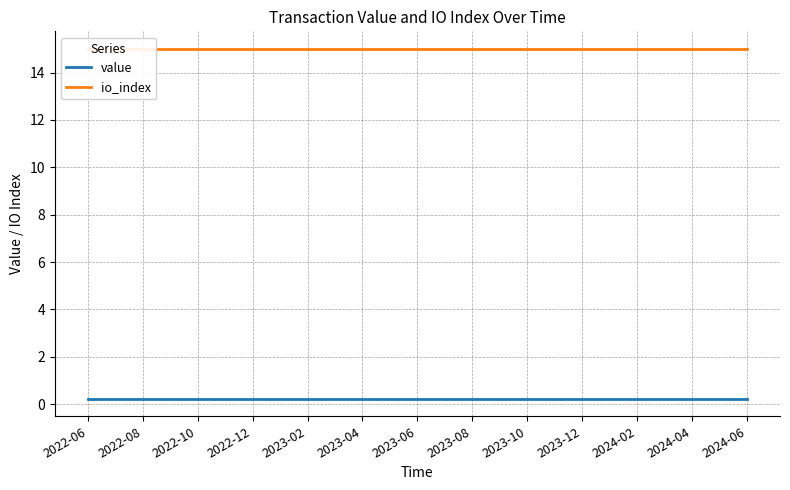

What is the label of the 21st point from the right?

2022-10